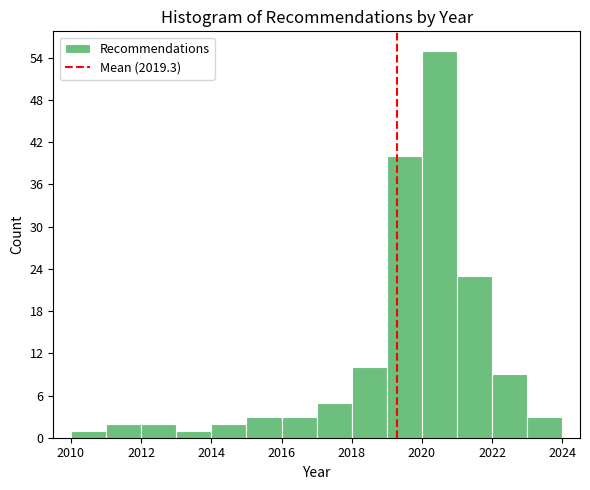

How tall is the bar that spans 2017 to 2018 on the x-axis? The values are not printed on the chart, so give them approximately, as read against the axis.

5